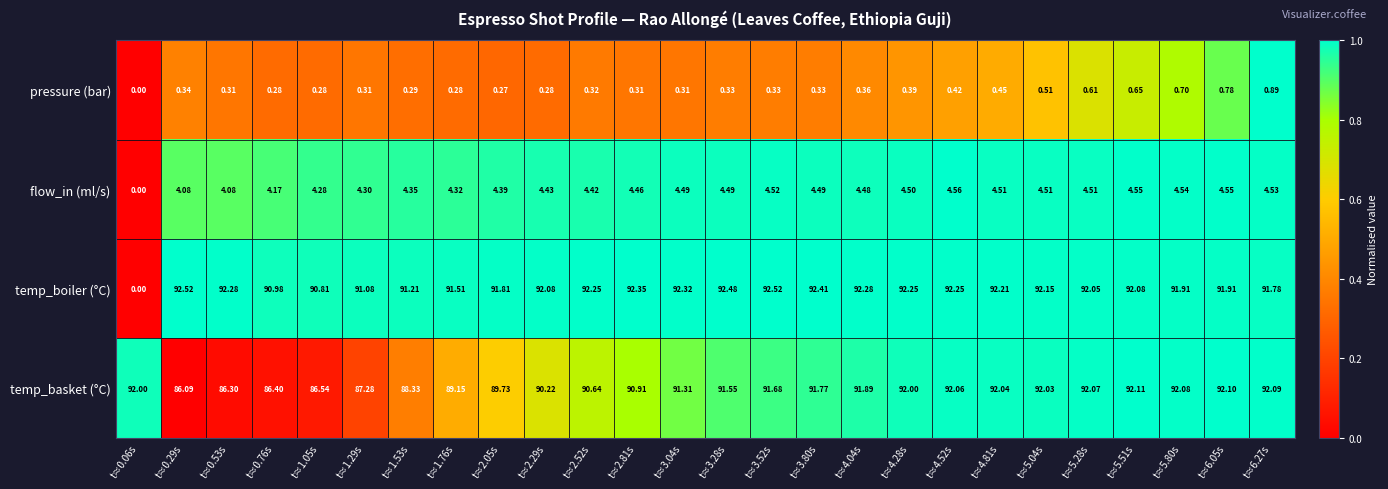

Rank the series at t≈2.05s from lowest to highest value.

pressure (bar), flow_in (ml/s), temp_basket (°C), temp_boiler (°C)